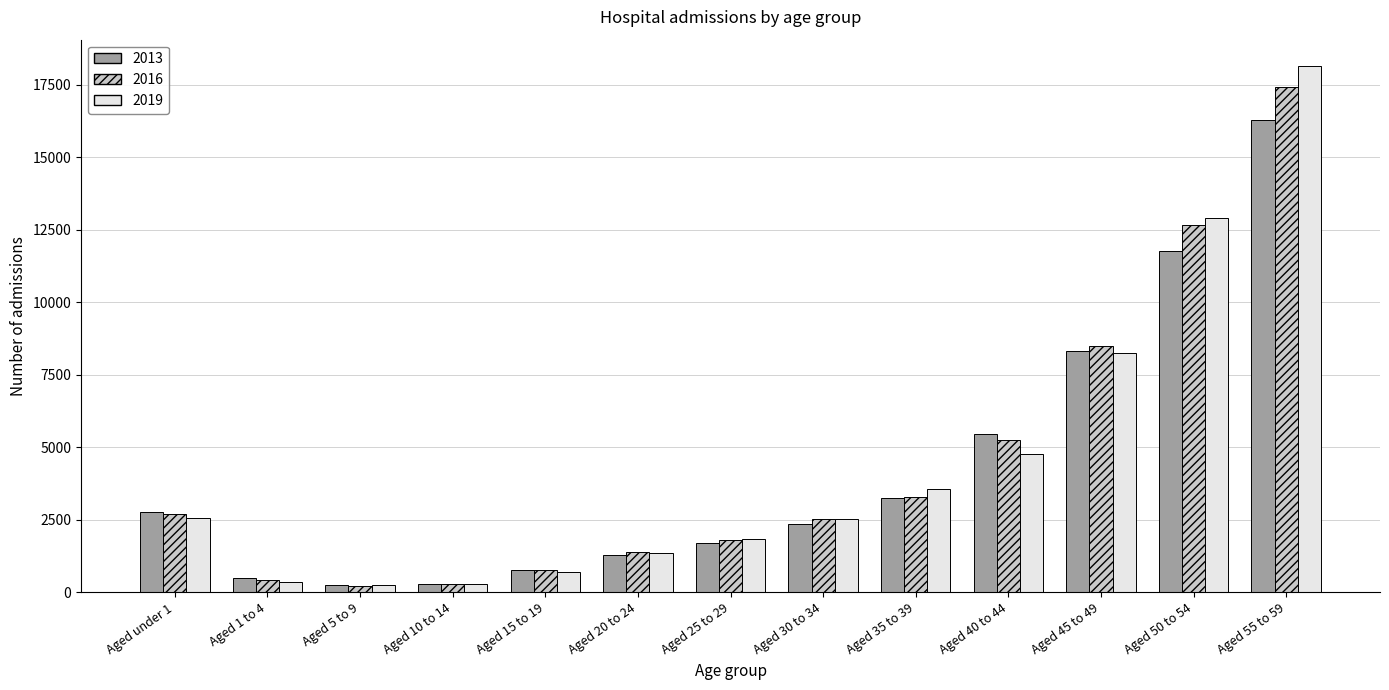

At which label does 2013 first exceed 2355?

Aged under 1